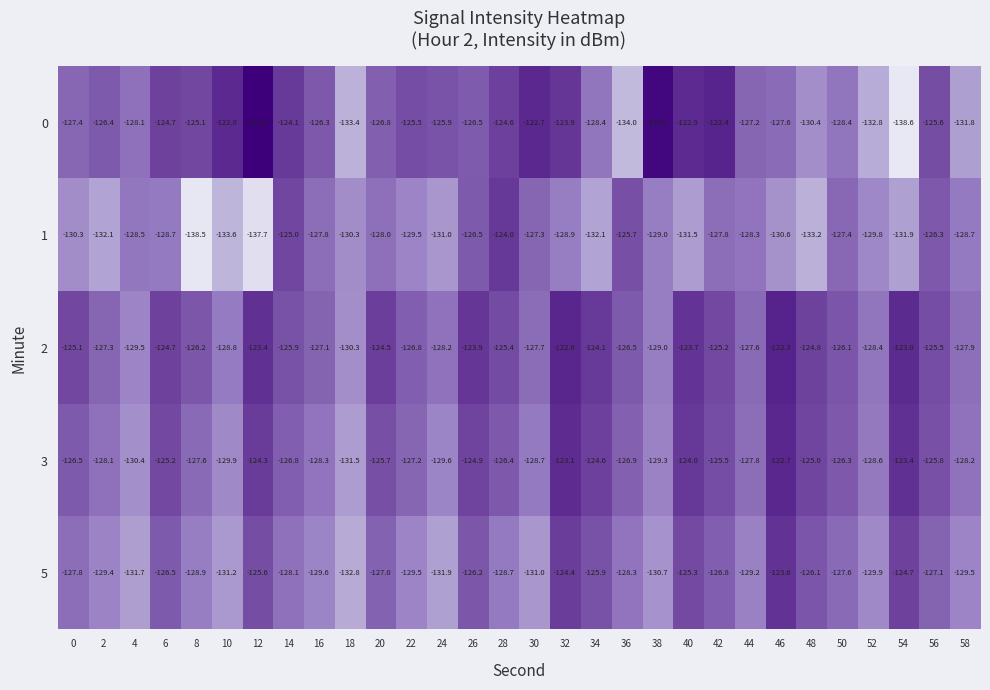

Between 16 and 48, which series saw the biggest shift?

1